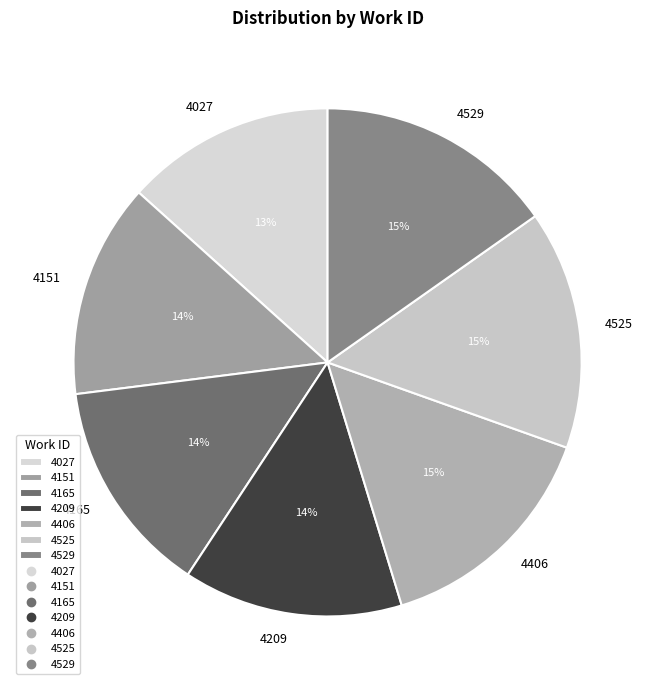

To the nearest percent, what is the difference between the largest and smallest slice percentages?

2%